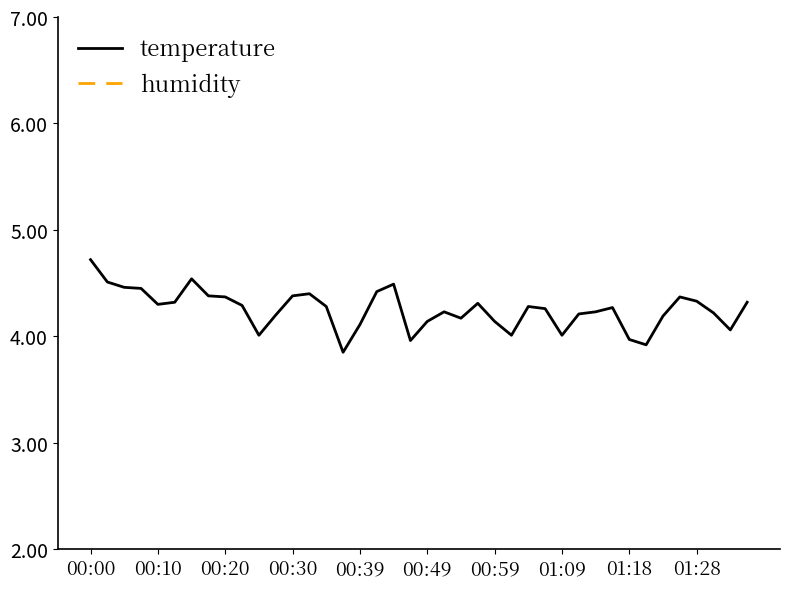

What is the label of the 18th point from the right?

22